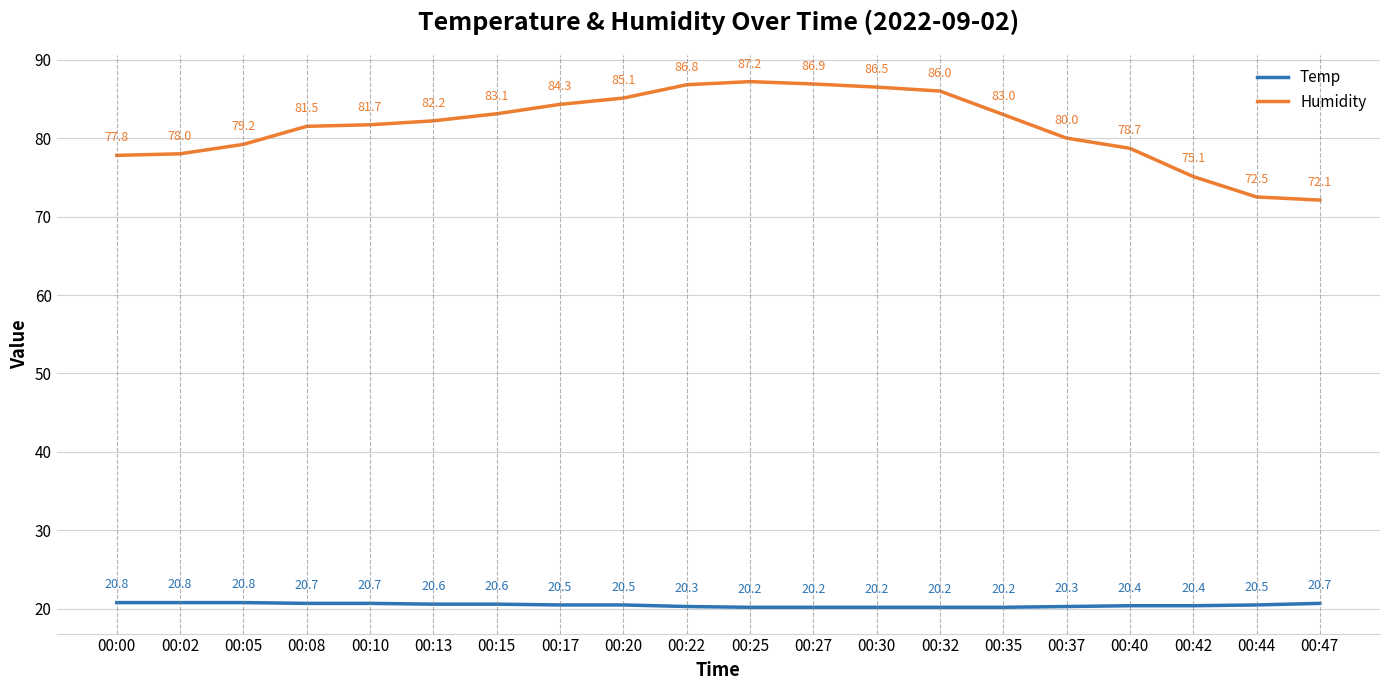

List the series in order of their peak value, highest first.

Humidity, Temp